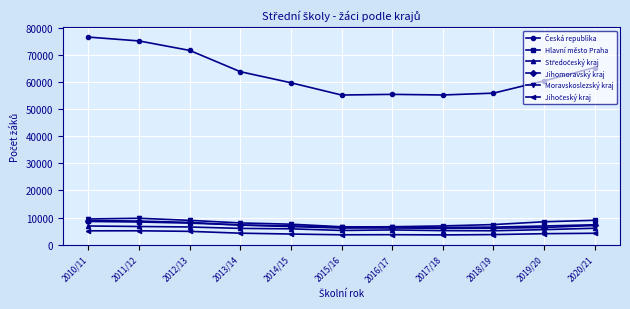

What is the label of the 5th point from the left?

2014/15